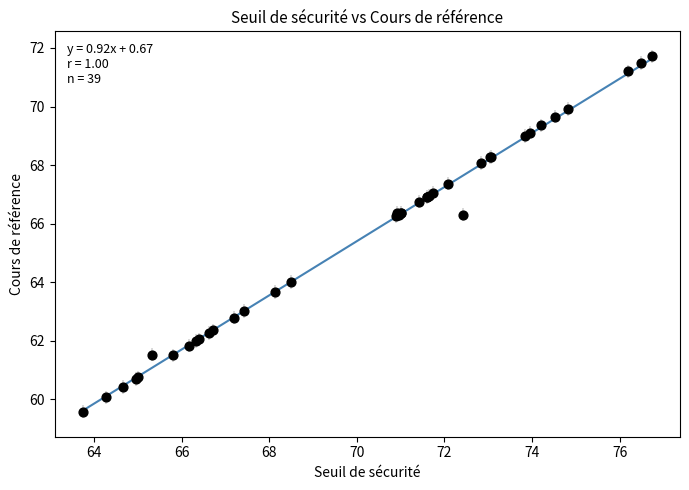

What Y value in the scatter plot is closest to 65?

64.0